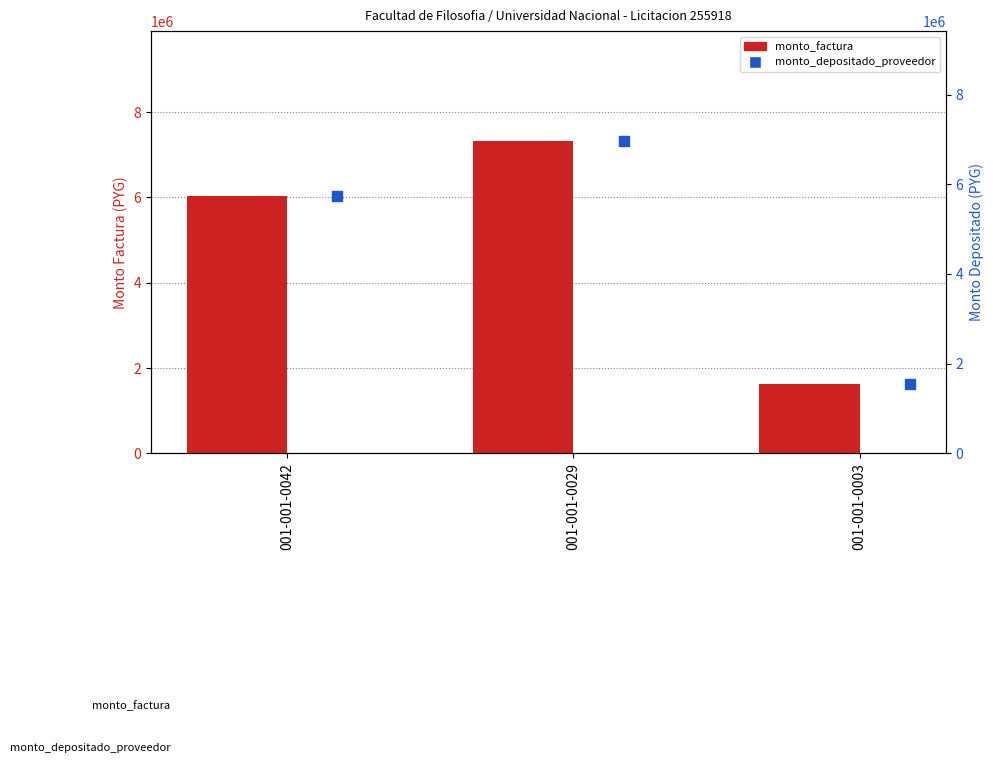

What are all the series names shown in the legend?

monto_factura, monto_depositado_proveedor